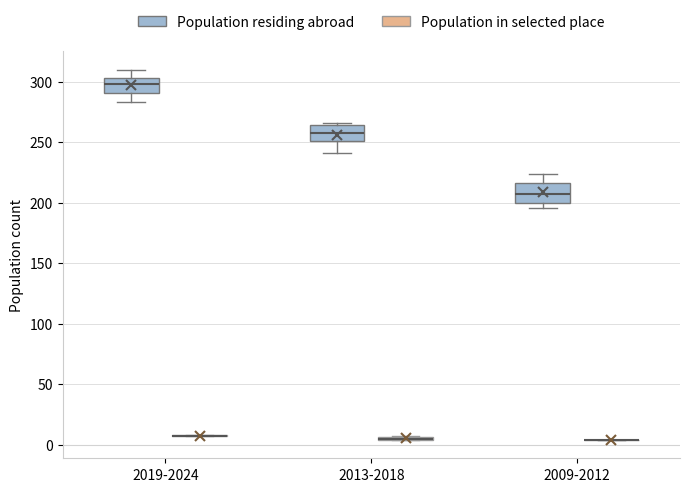

Where does the upper whisker of the box for 2009-2012 (Population residing abroad) end on the y-axis? The values are not printed on the chart, so give them approximately, as read against the axis.

225